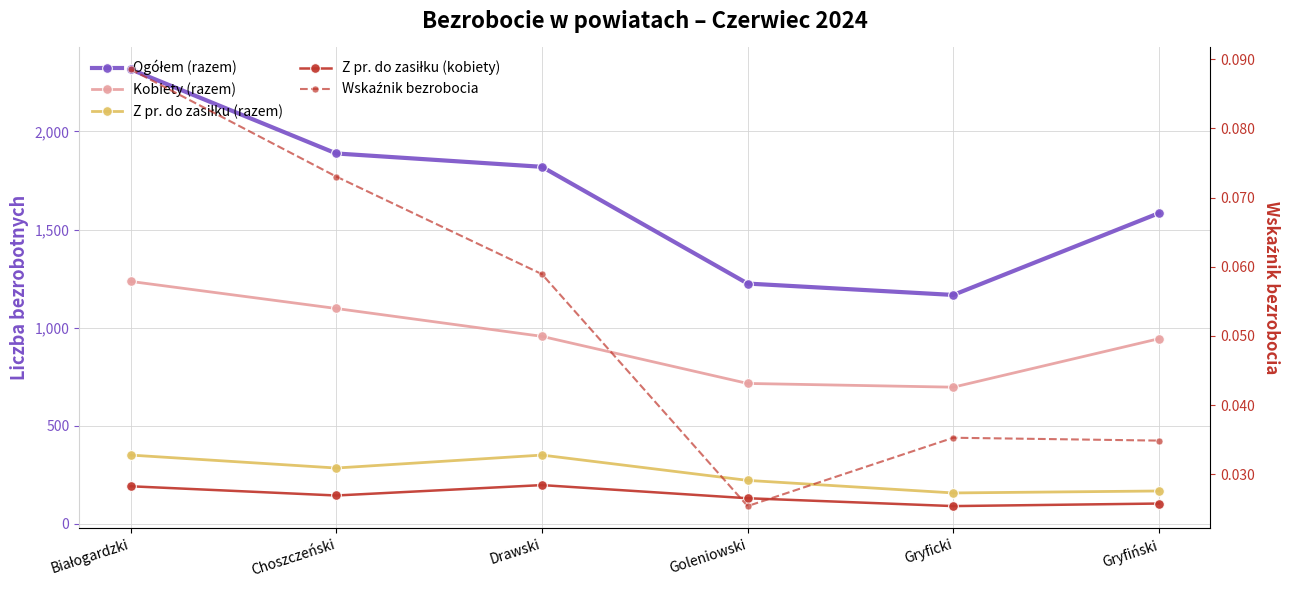

What is the spread (max minus min) of values at Goleniowski?

1225.0